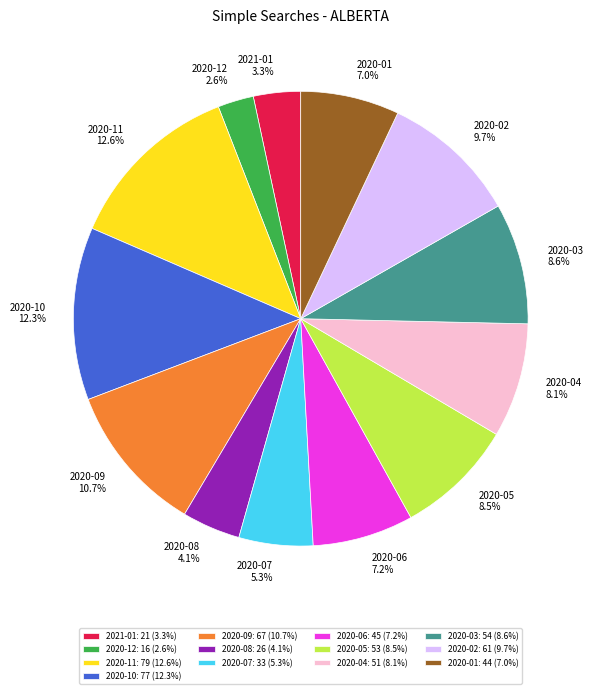

How many segments does this pie chart have?

13